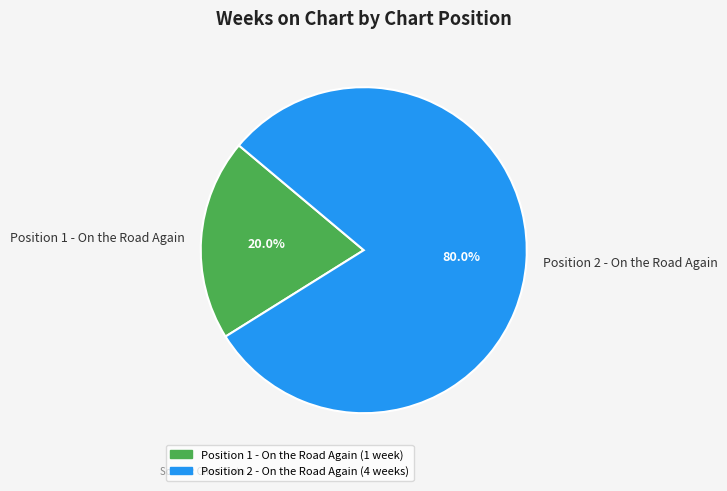

To the nearest percent, what is the combined percentage of Position 1 - On the Road Again and Position 2 - On the Road Again?

100%